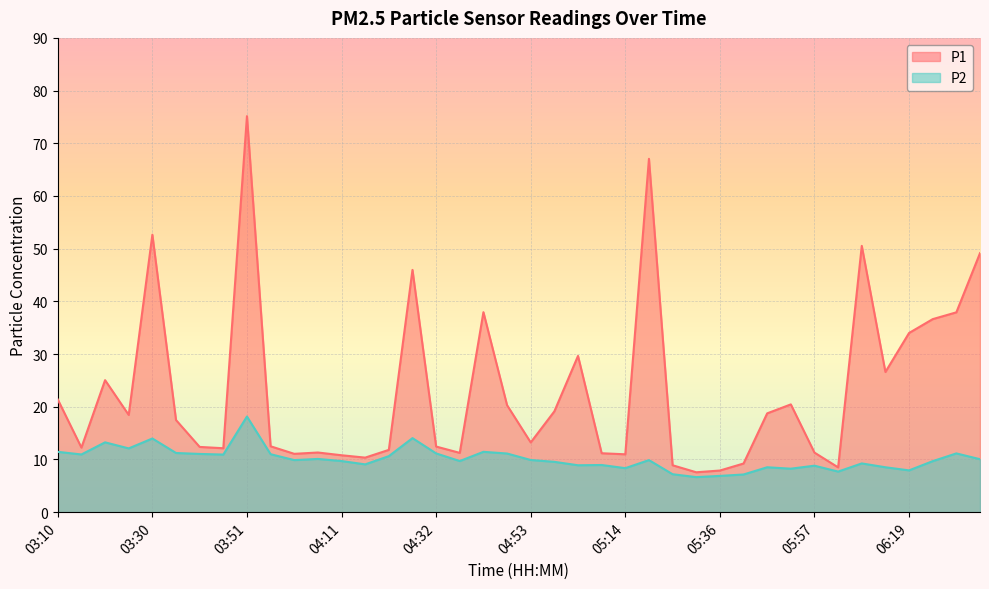

Reading left to right, list all the values displayed in this chart.

P1: 21.4	12.2	25.1	18.4	52.6	17.5	12.4	12.1	75.2	12.5	11.1	11.3	10.8	10.3	11.8	46.0	12.4	11.2	38.0	20.3	13.2	19.1	29.6	11.2	11.0	67.0	8.9	7.6	7.9	9.2	18.8	20.4	11.3	8.5	50.5	26.6	34.0	36.6	37.9	49.1
P2: 11.4	10.9	13.2	12.1	14.0	11.2	11.1	10.9	18.1	11.0	9.9	10.1	9.7	9.1	10.6	14.1	11.2	9.7	11.4	11.1	9.9	9.6	8.9	8.9	8.3	9.9	7.2	6.7	6.9	7.2	8.5	8.2	8.8	7.7	9.2	8.5	7.9	9.7	11.2	10.1